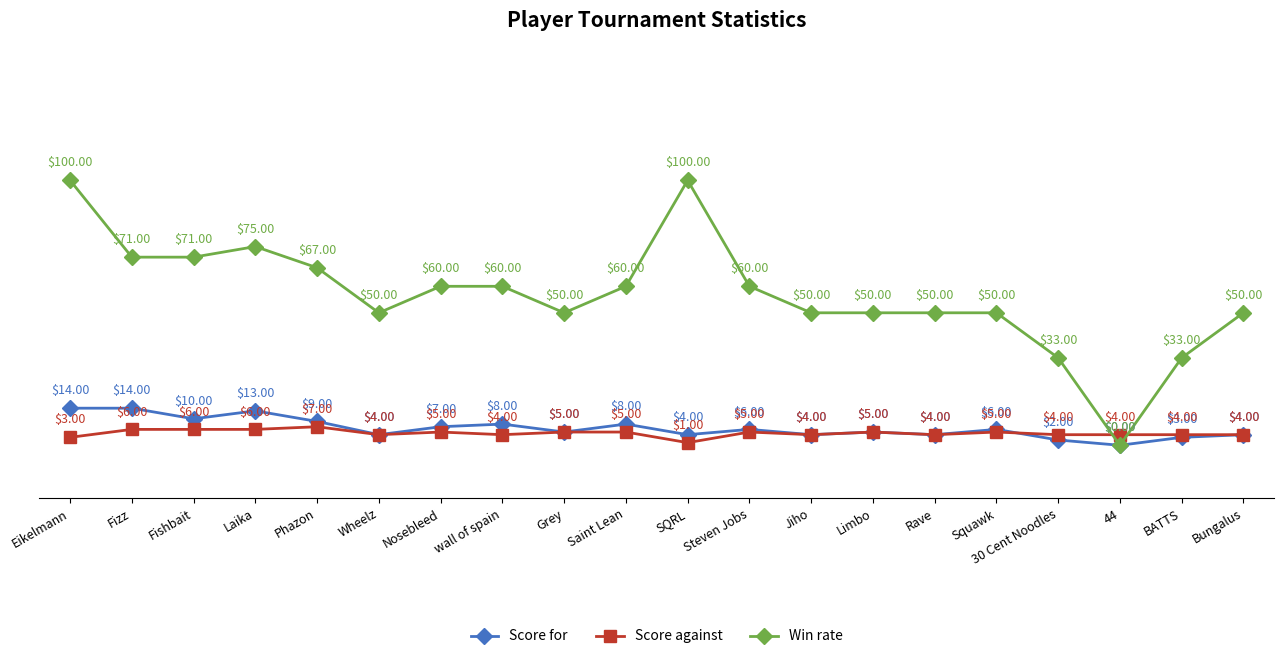

Between Limbo and 30 Cent Noodles, which series saw the biggest shift?

Win rate